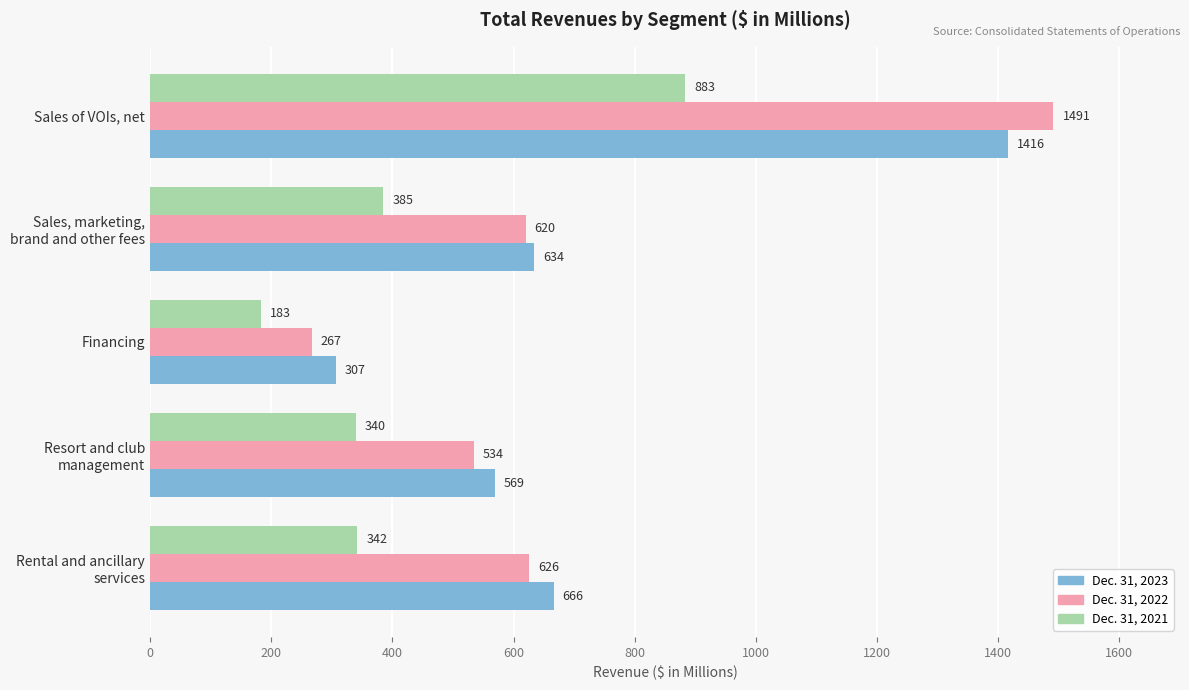

The value of Dec. 31, 2023 at Sales of VOIs, net is 865. True or false?

False